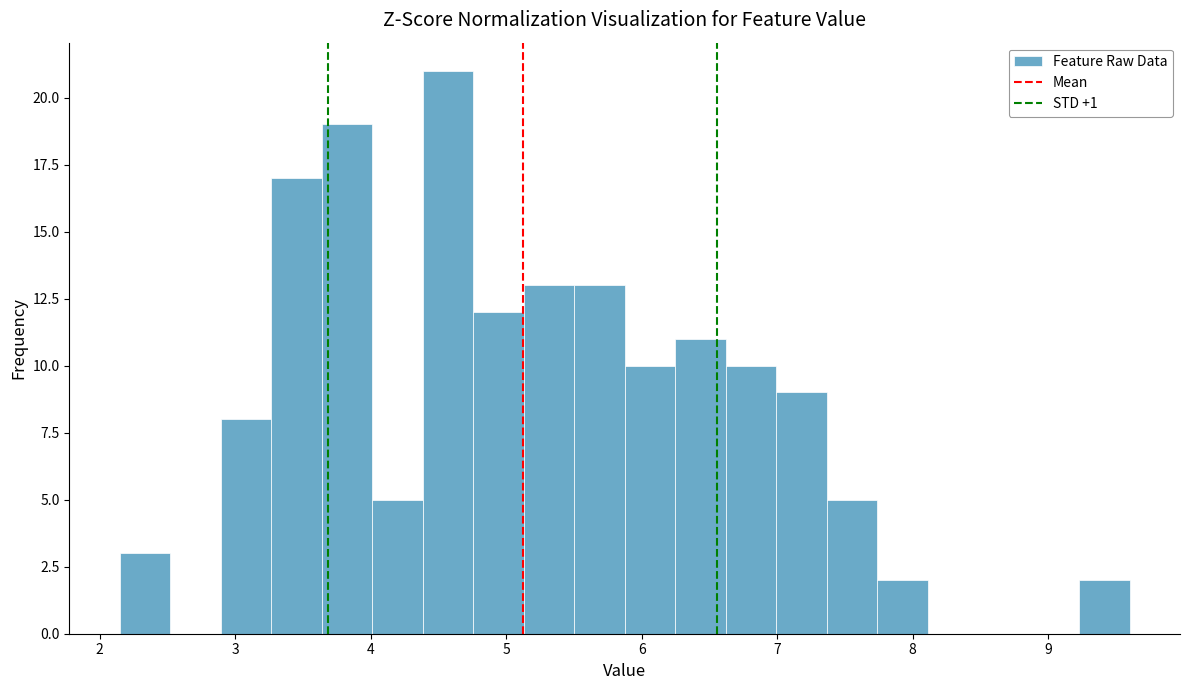

Around what value on the x-axis is the tallest bar? Give the approximate position of its centre, as read against the axis.

4.6